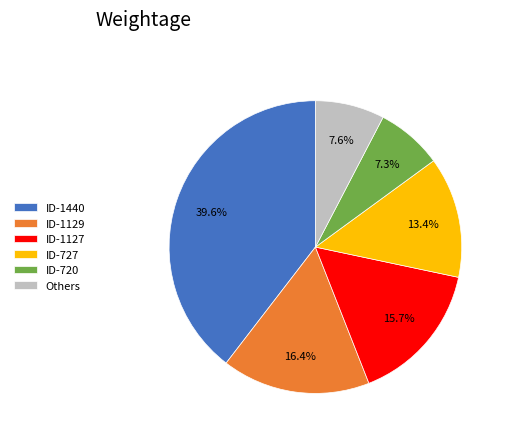

Between ID-1440 and ID-727, which is larger?

ID-1440